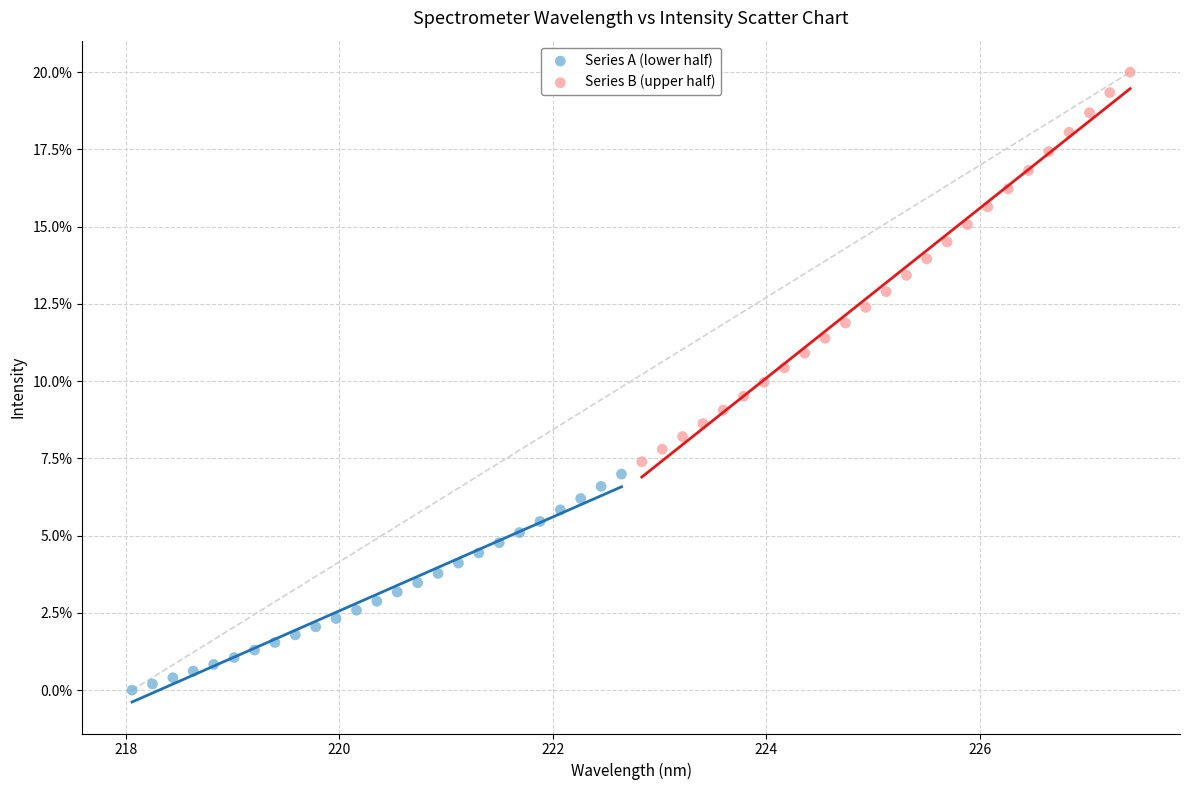

Which series reaches the minimum Y coordinate?

Series A (lower half)